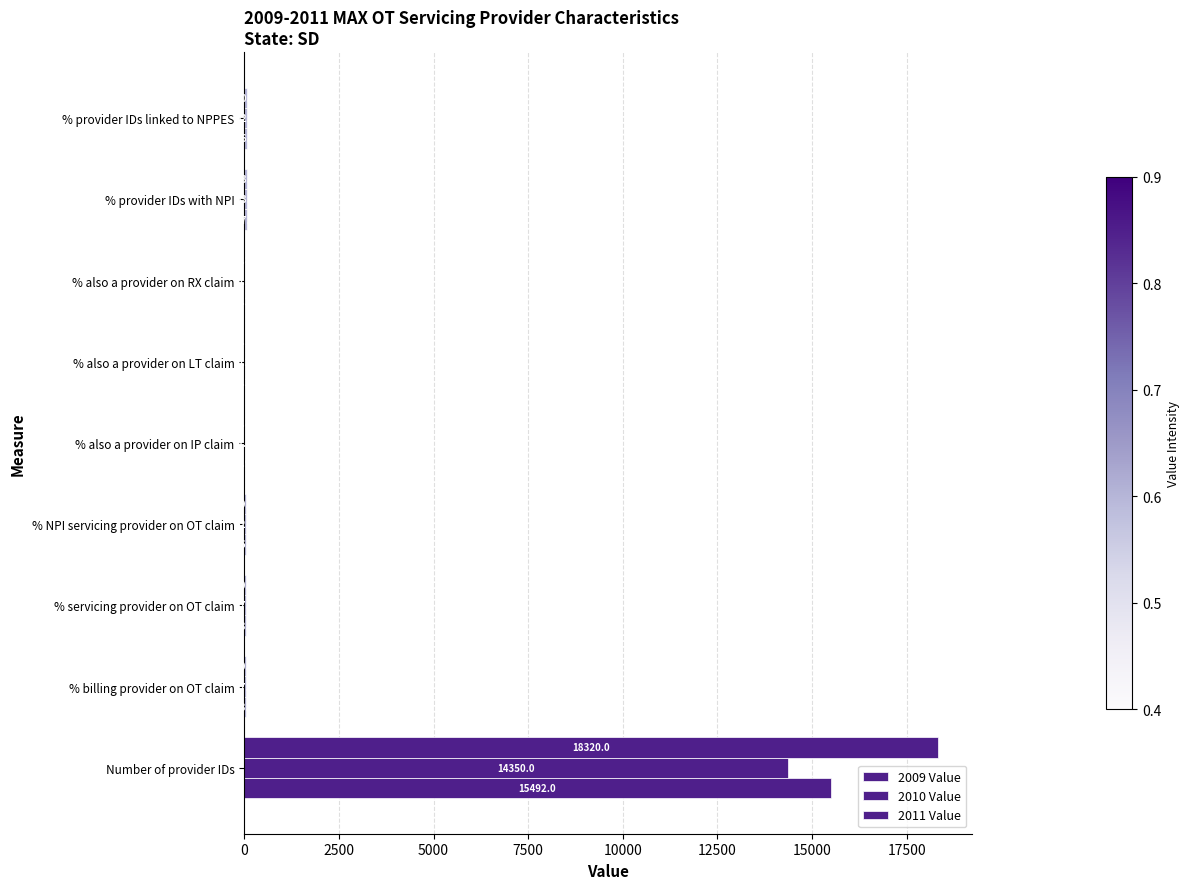

Rank the series by their maximum value, from lowest to highest.

2010 Value, 2009 Value, 2011 Value